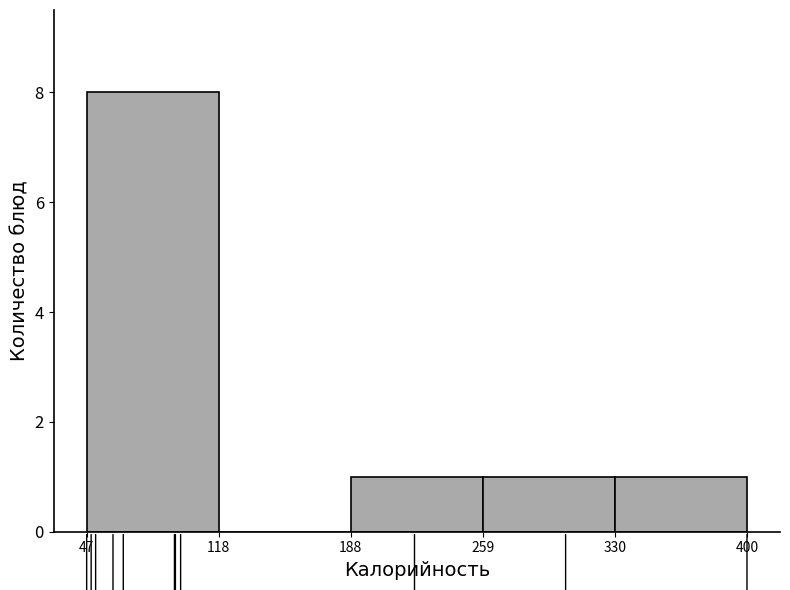

Reading left to right, transcribe this chart: for each bar, give the range it covers on the x-axis and its height. The values are not printed on the chart, so give them approximately, as read against the axis.

47 to 118: 8
118 to 188: 0
188 to 259: 1
259 to 330: 1
330 to 400: 1